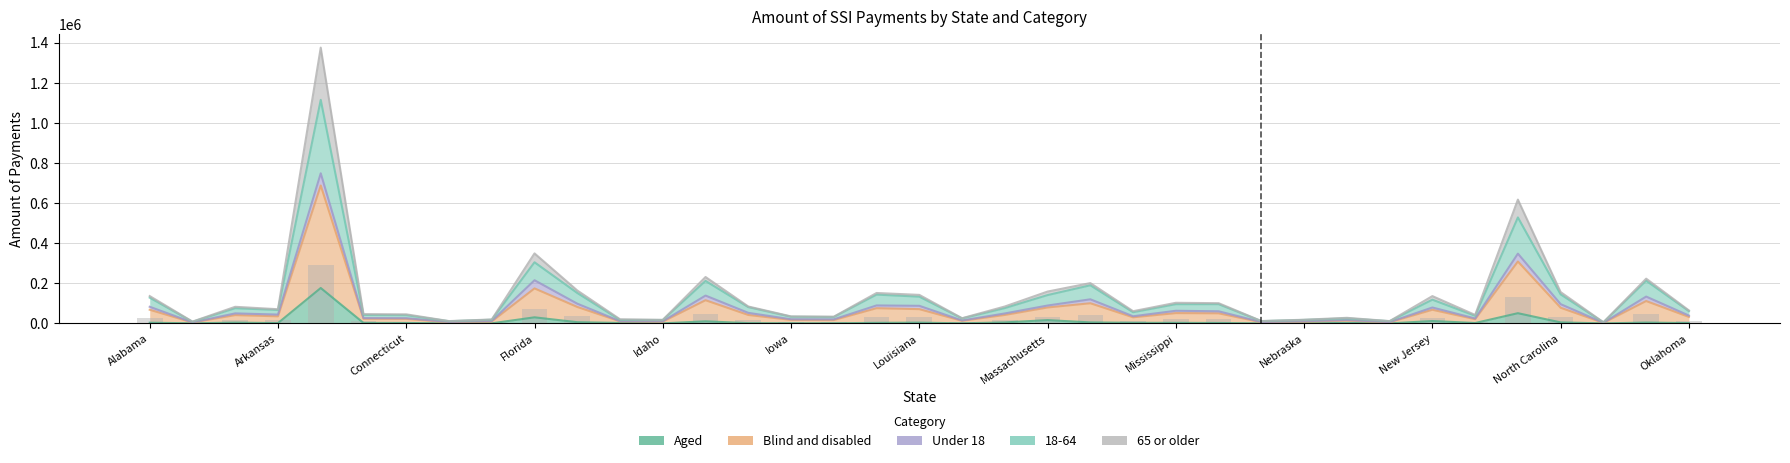

The value of Blind and disabled at Colorado is 42312. True or false?

True